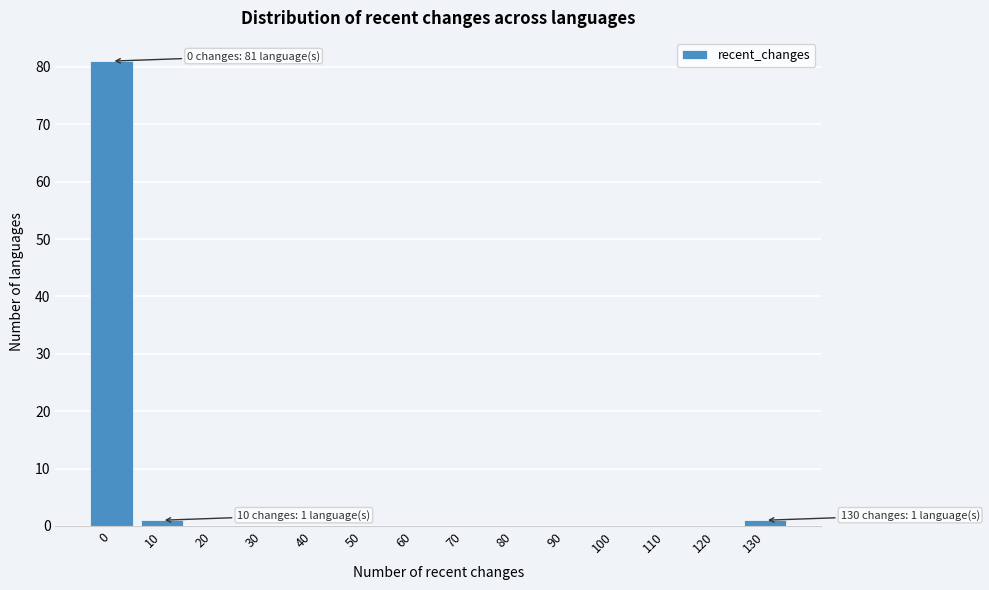

Reading left to right, list all the values displayed in this chart.

0=81	10=1	20=0	30=0	40=0	50=0	60=0	70=0	80=0	90=0	100=0	110=0	120=0	130=1